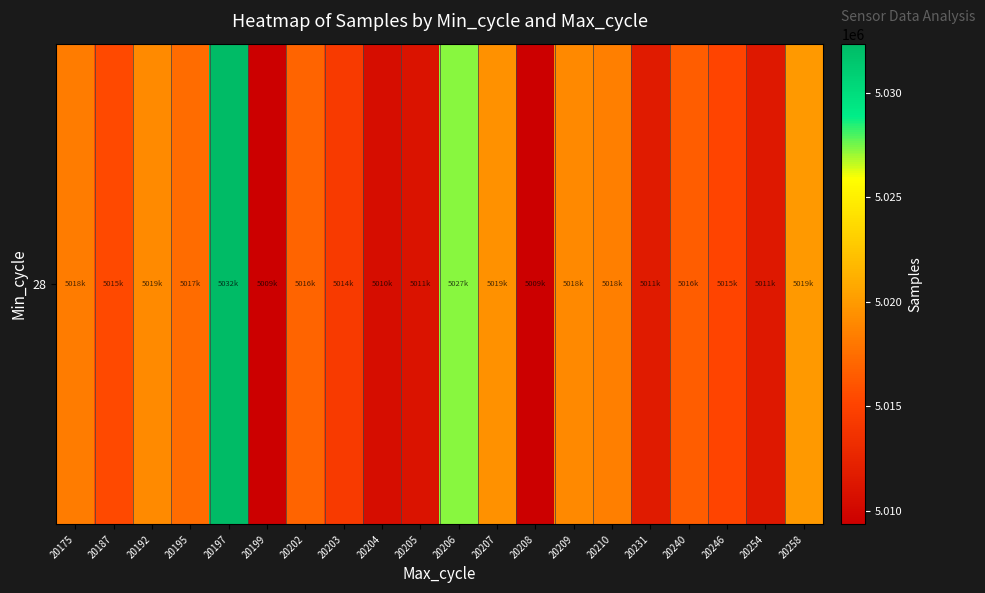

What value does the data have at 20208, to the nearest 10?

5009350